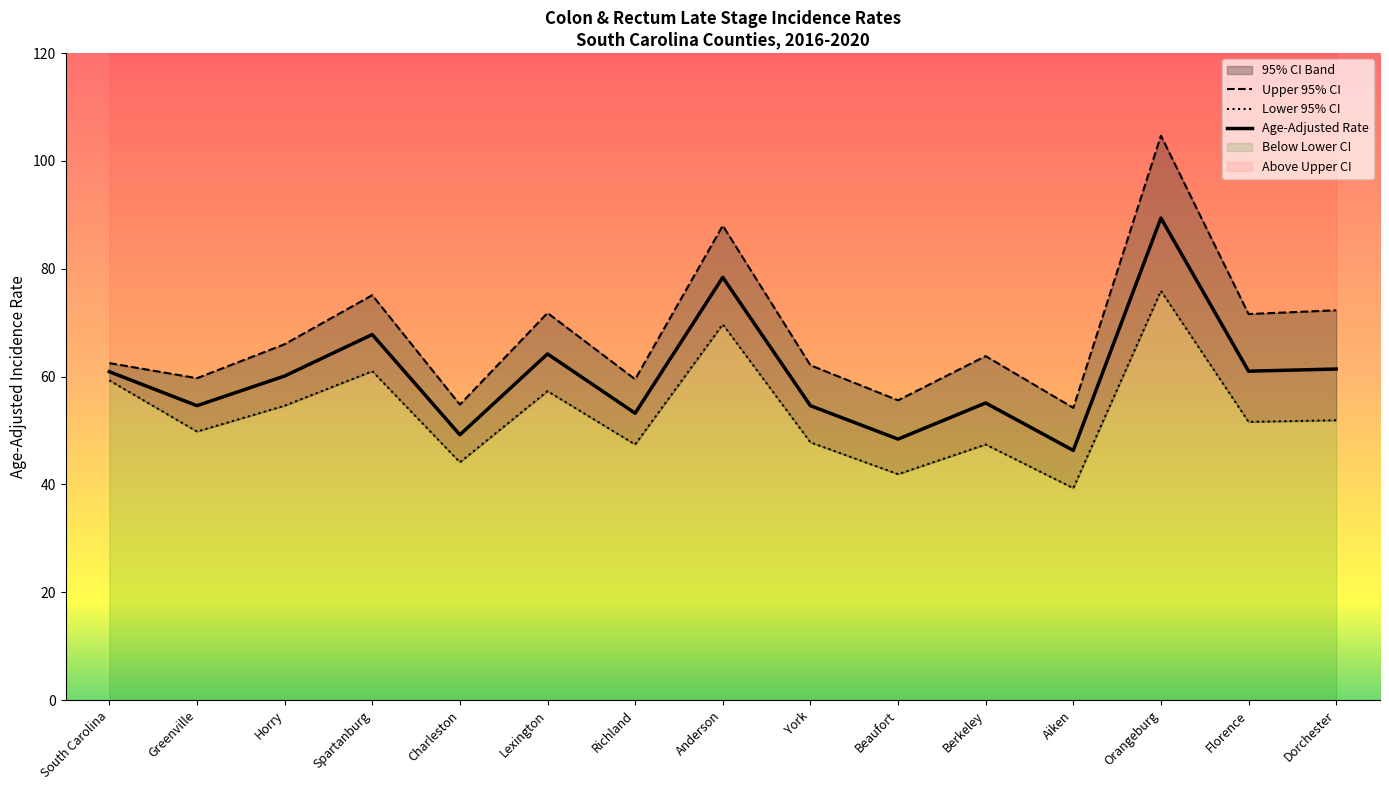

What is the sum of the Lower 95% CI values at Richland and Spartanburg?

108.4